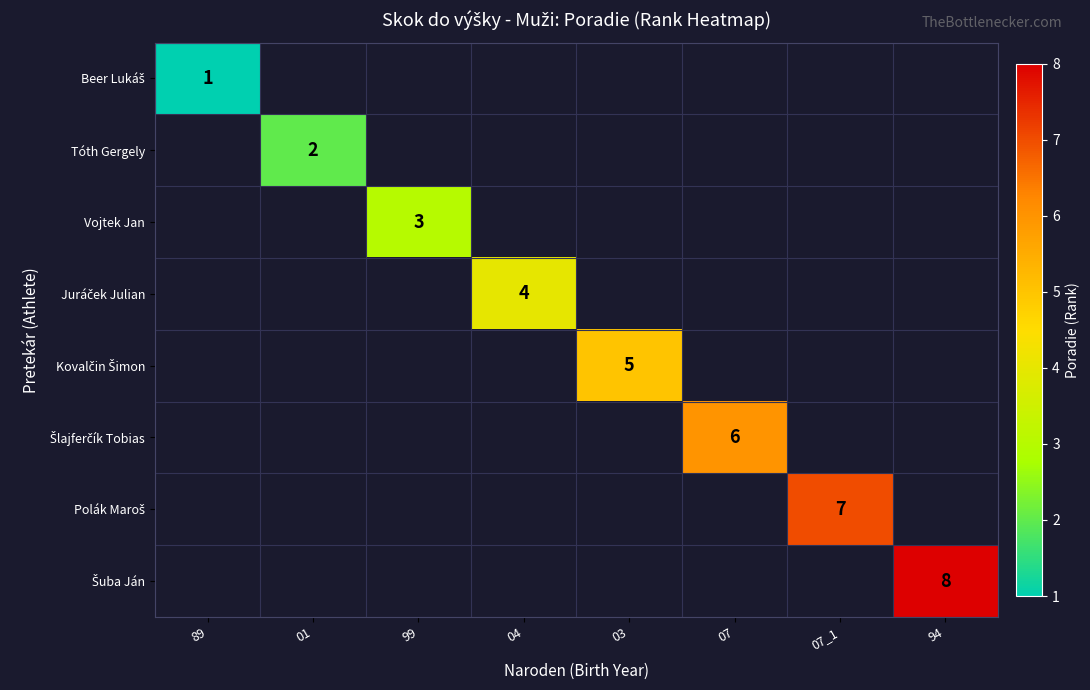

Count the number of categories in the chart.

8